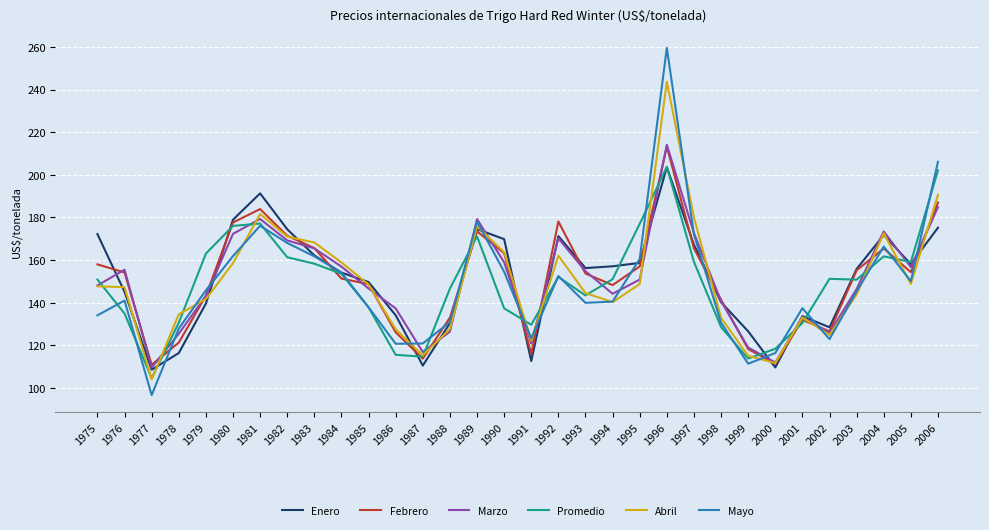

What is the sum of the Abril values at 1986 and 1978?

262.2